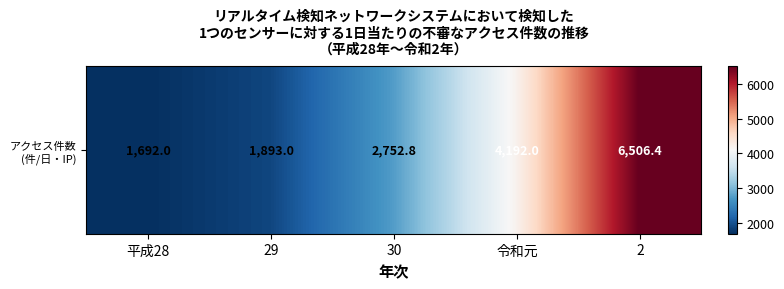

What value does the data have at 2?

6506.4